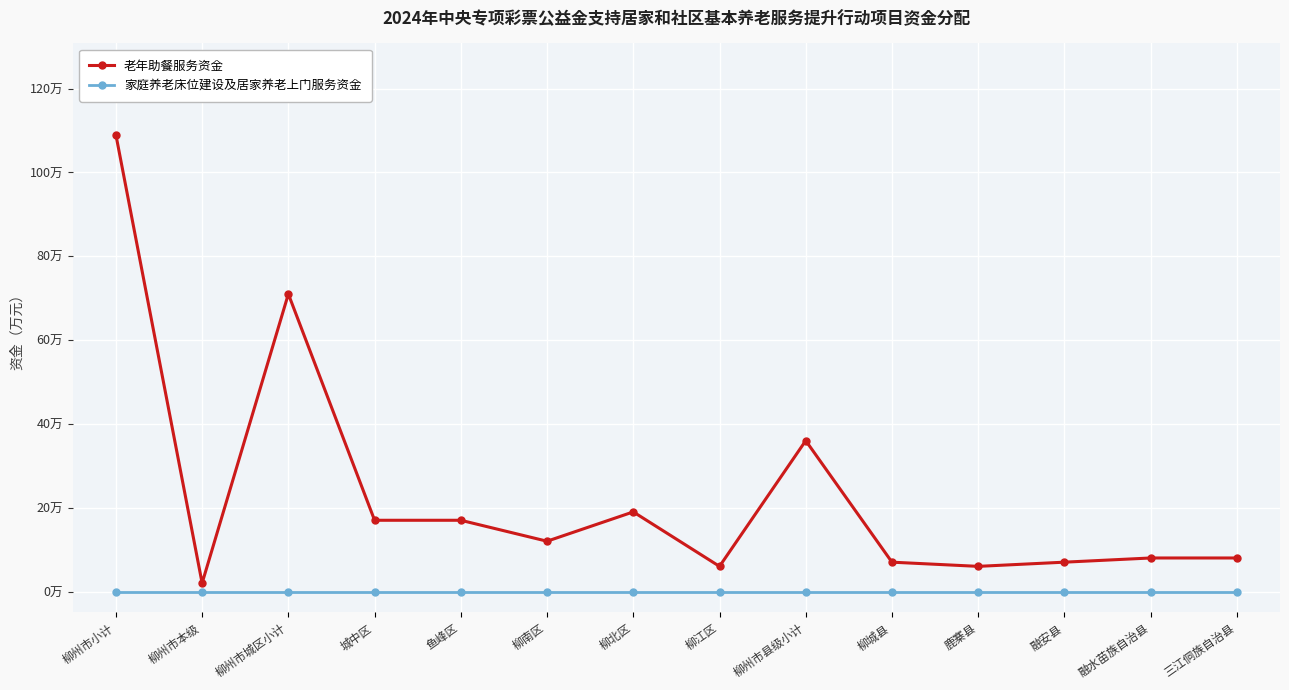

At which category does 老年助餐服务资金 reach its first local peak?

柳州市城区小计